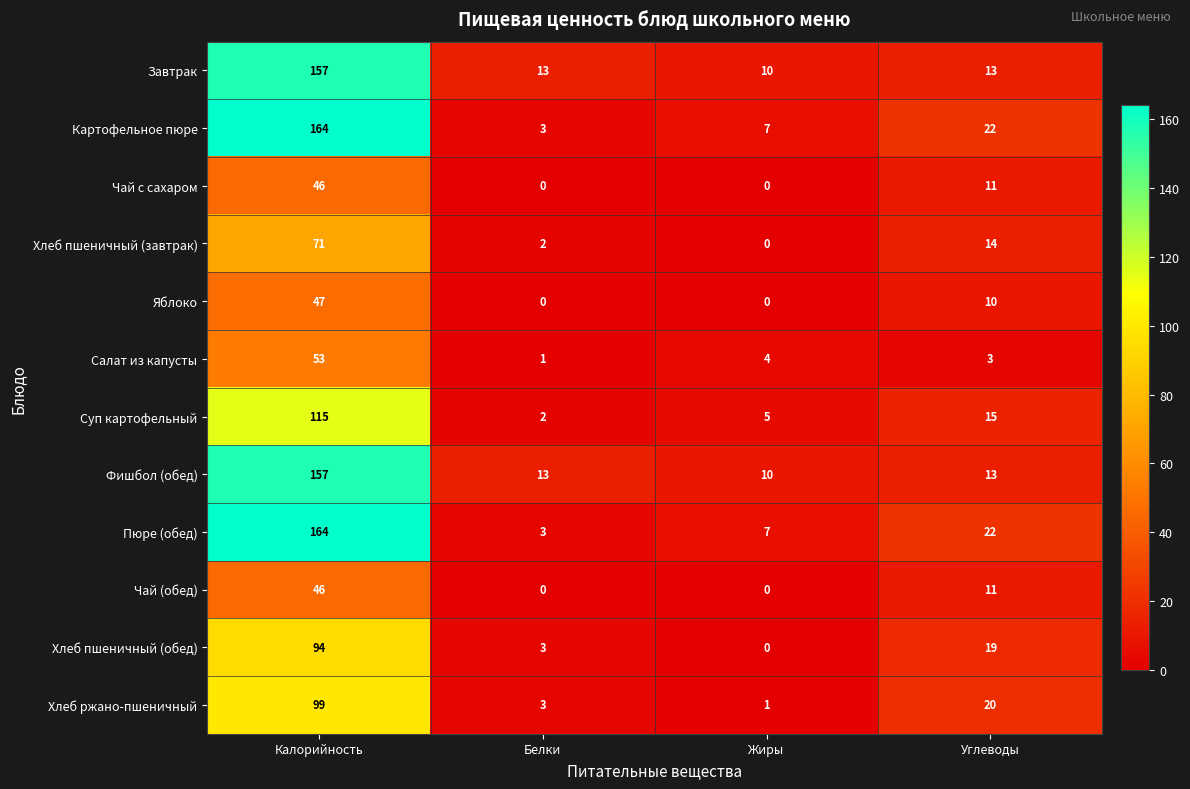

What is the spread (max minus min) of values at Углеводы?

19